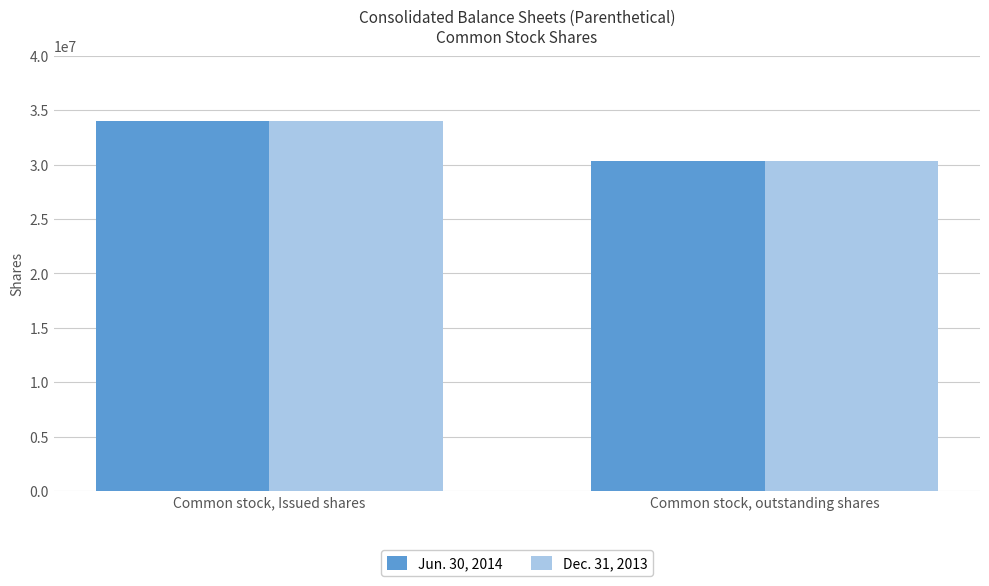

What is the total value across all series at Common stock, outstanding shares?

60719016